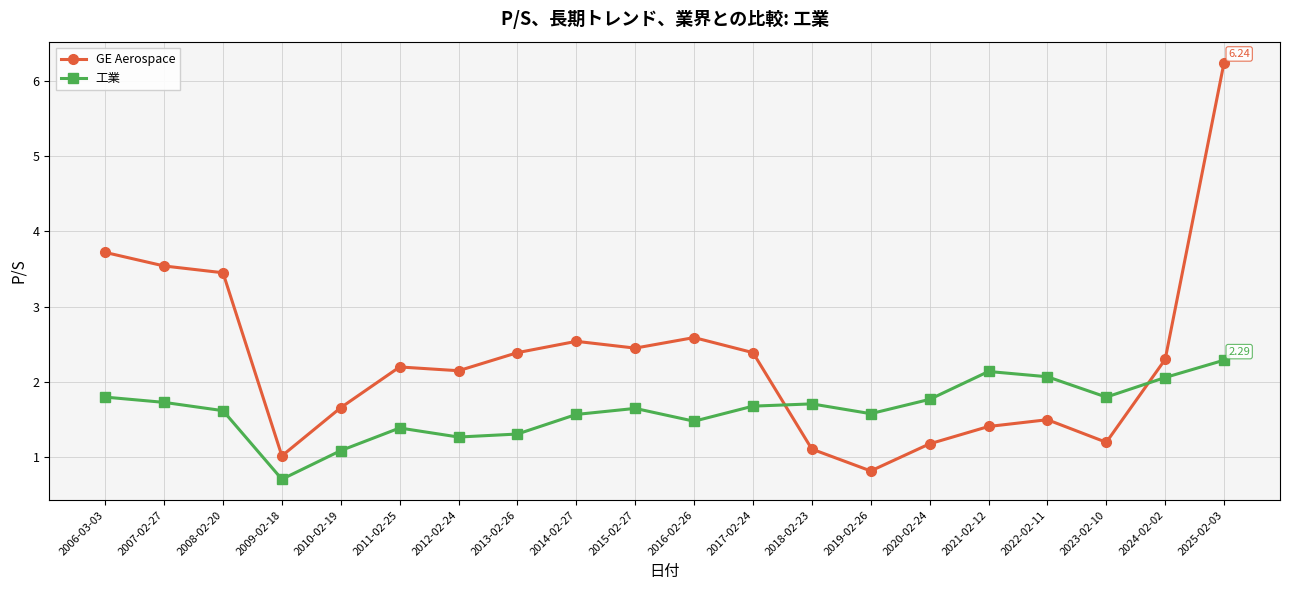

What value does the GE Aerospace series have at 2024-02-02?

2.3